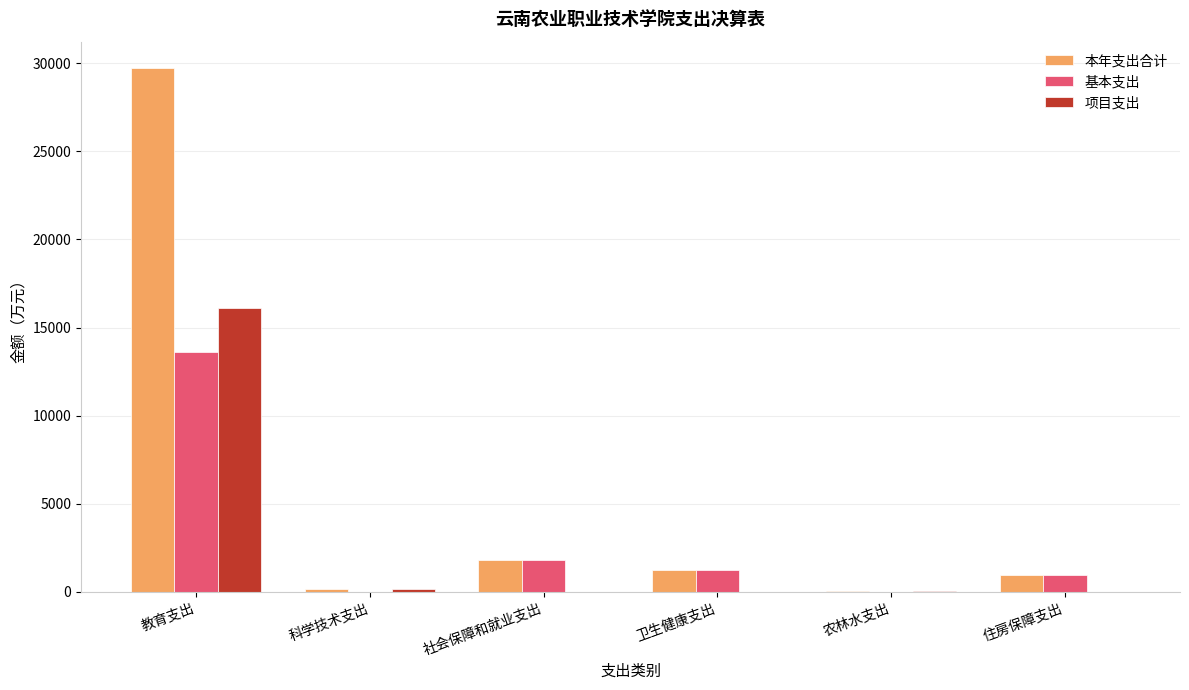

Are the bars grouped side by side (vs. stacked)?

Yes